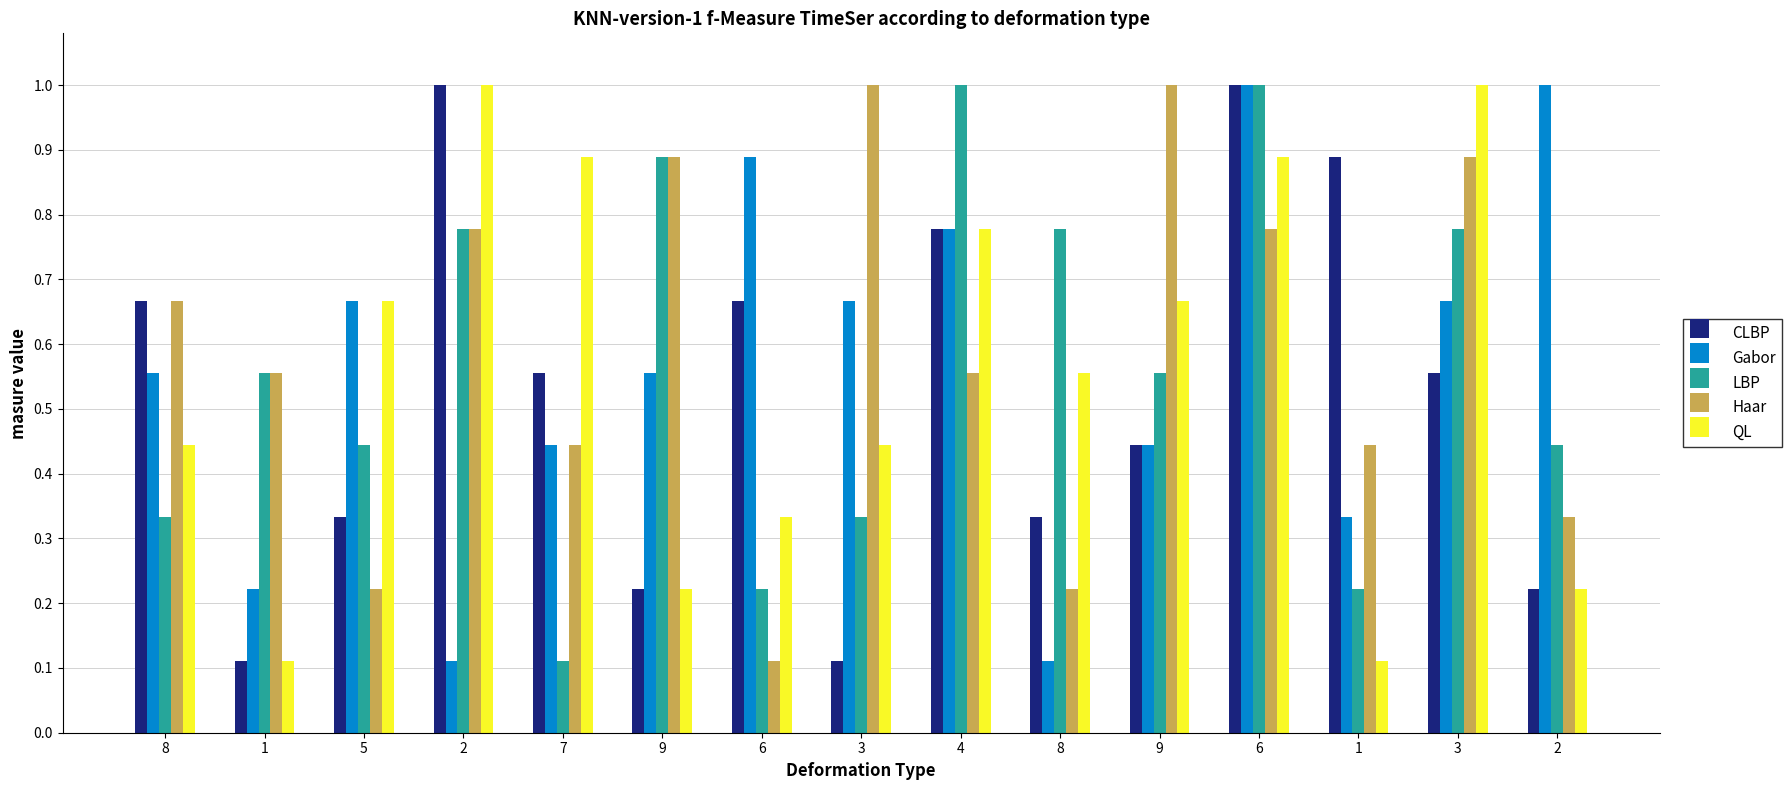

Which category has the highest value in the Gabor series?

6